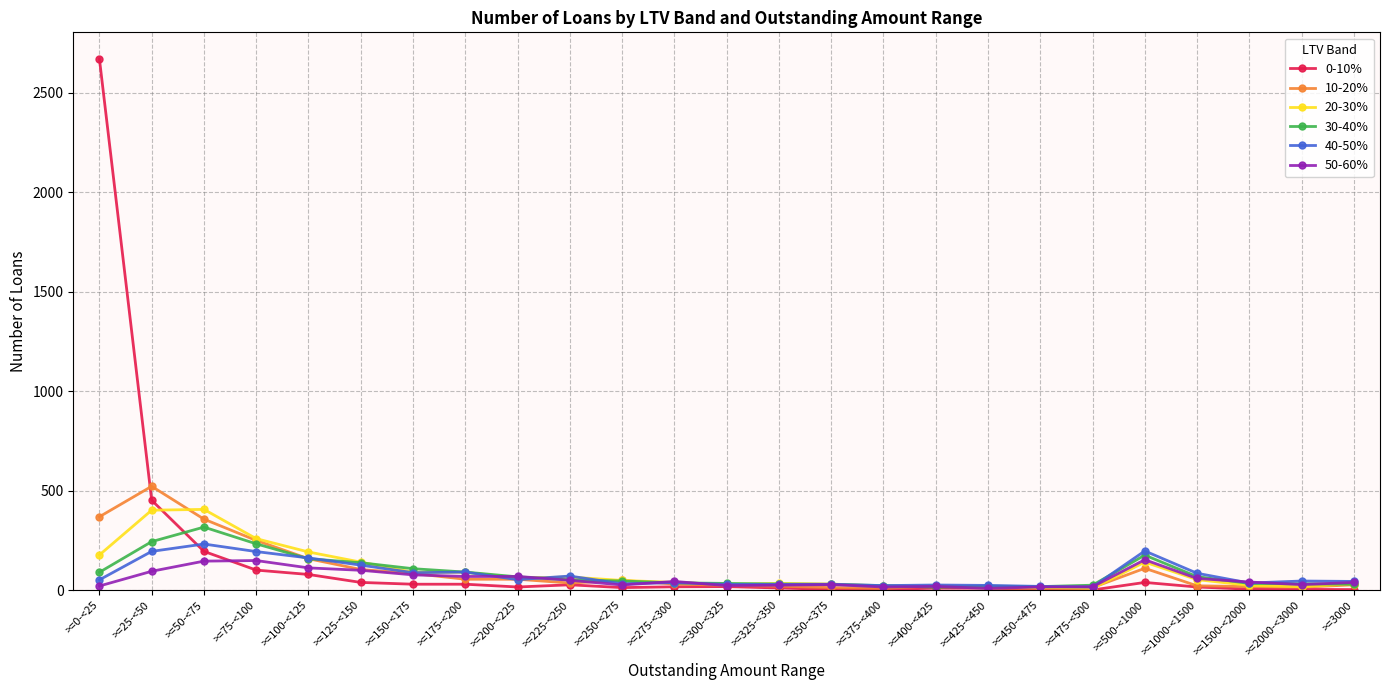

True or false: 50-60% has more than 1 interior local peaks.

True